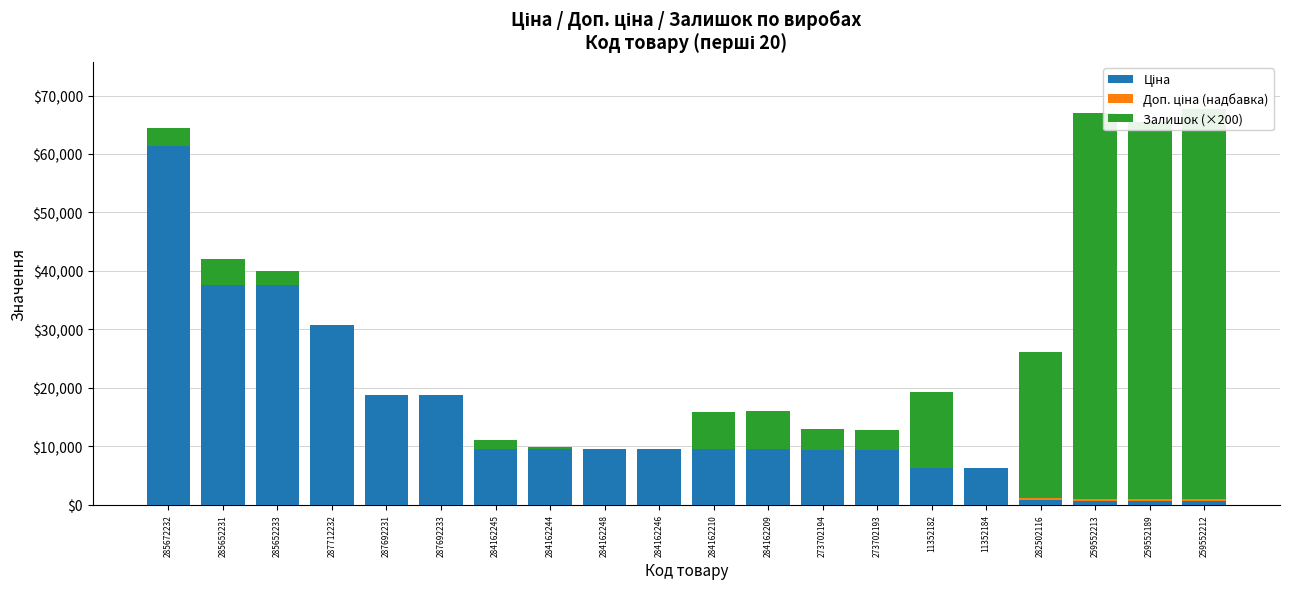

Count the number of data series in this chart.

3